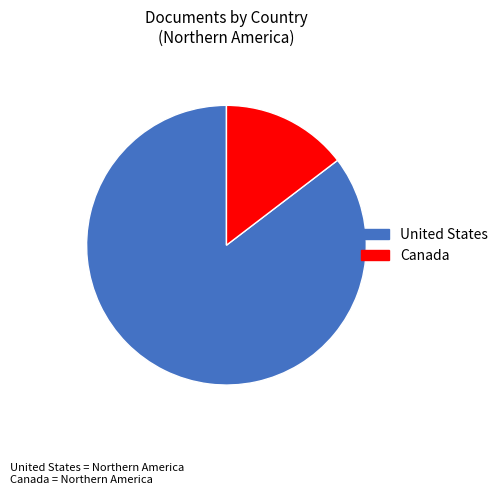

Combined, do Canada and United States account for over 50%?

Yes